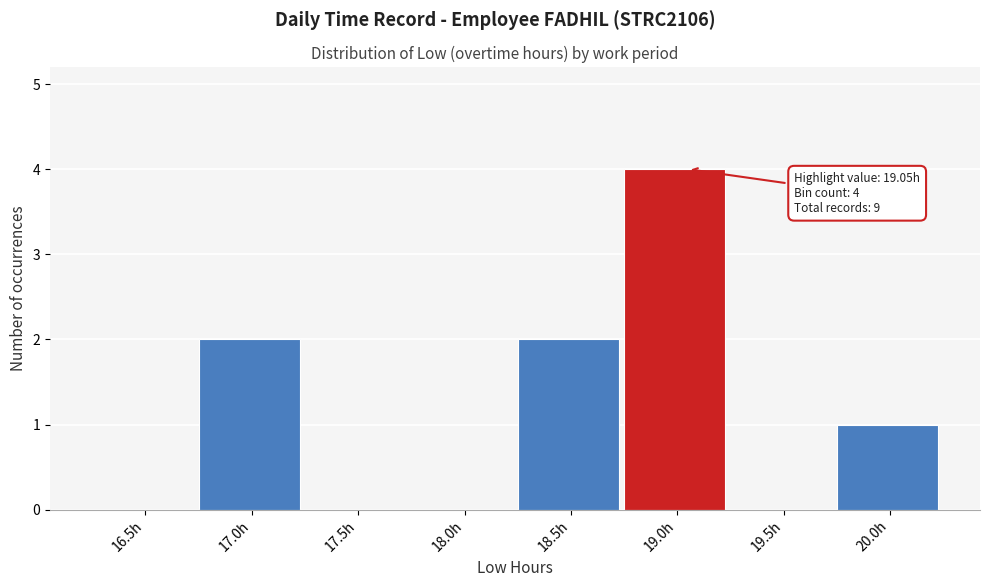

Reading left to right, list all the values displayed in this chart.

16.5h=0	17.0h=2	17.5h=0	18.0h=0	18.5h=2	19.0h=4	19.5h=0	20.0h=1